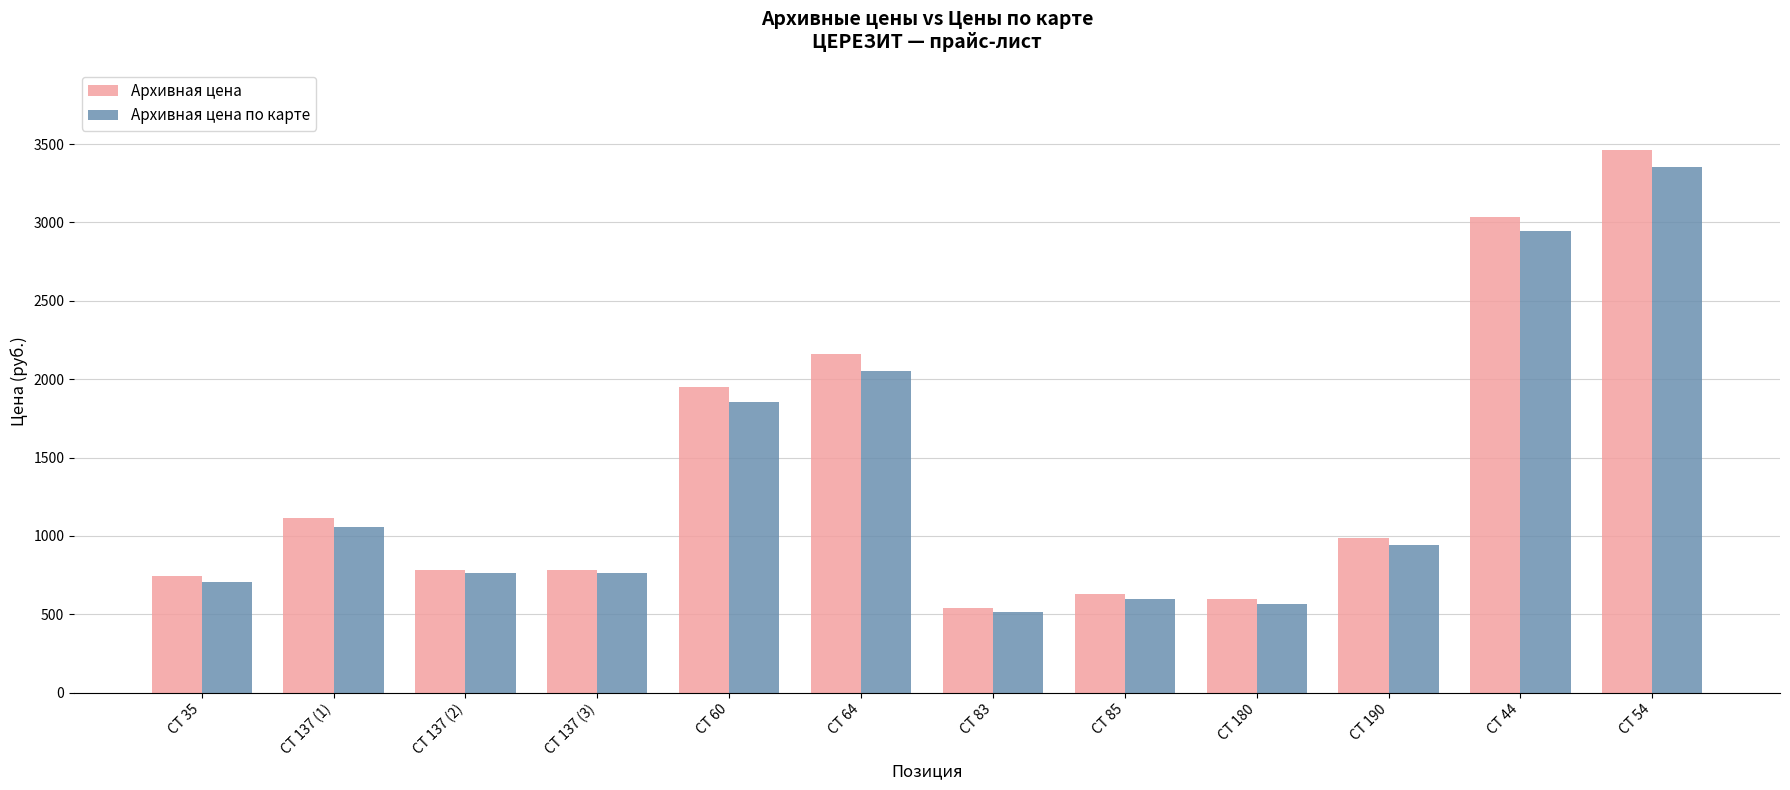

What is the label of the 10th bar from the right?

CT 137 (2)